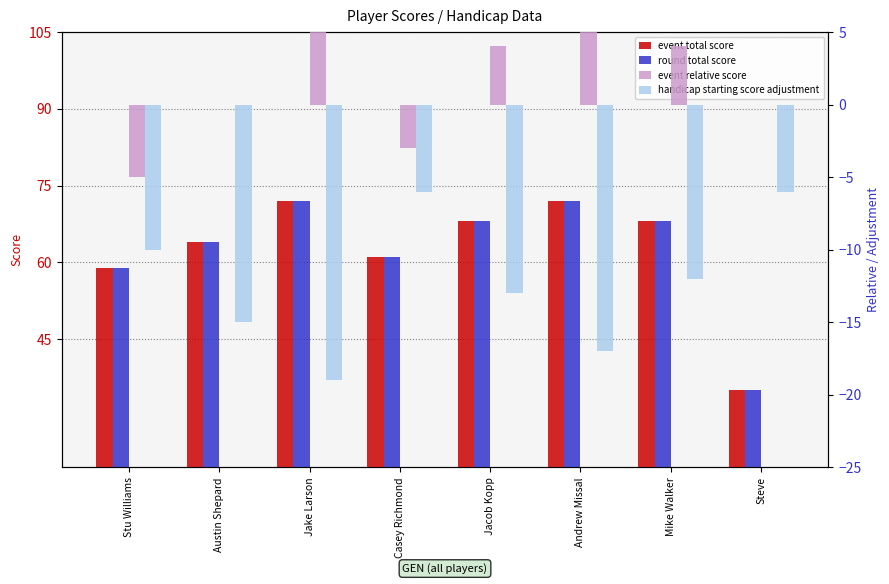

What are all the series names shown in the legend?

event_total_score, round_total_score, event_relative_score, handicap_starting_score_adjustment